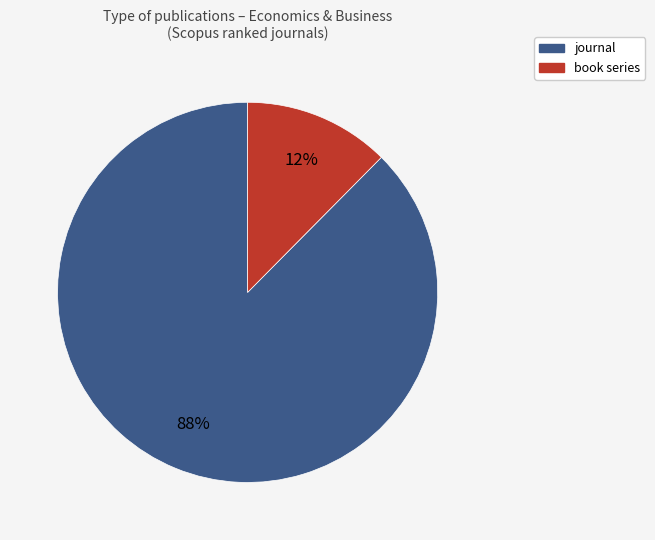

Between journal and book series, which is larger?

journal